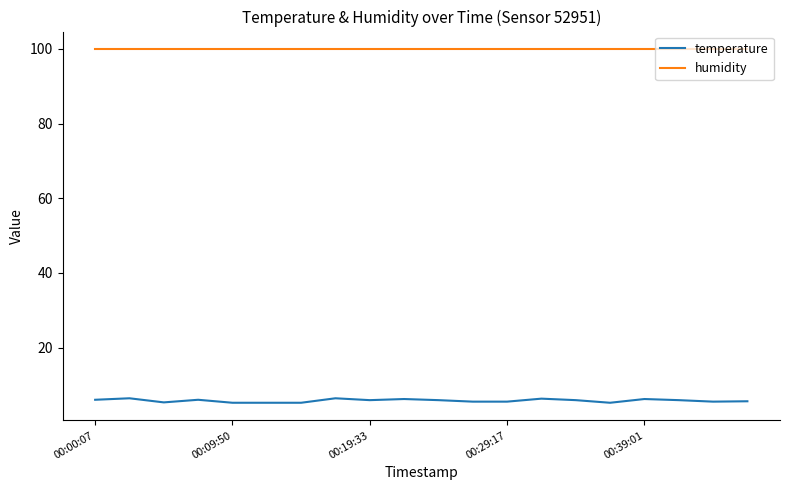

True or false: humidity and temperature cross at least once.

False